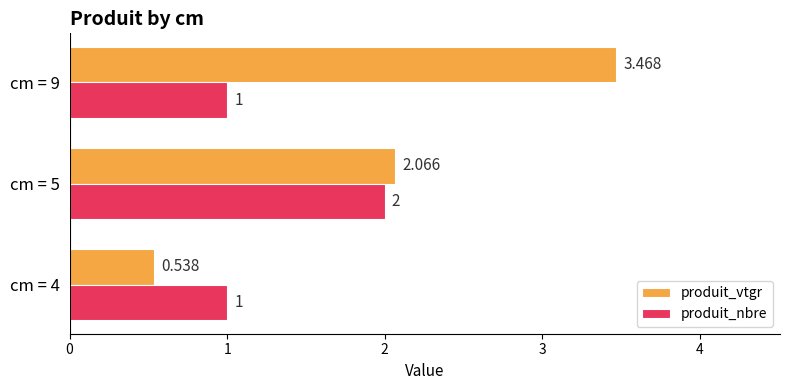

Rank the series by their maximum value, from highest to lowest.

produit_vtgr, produit_nbre